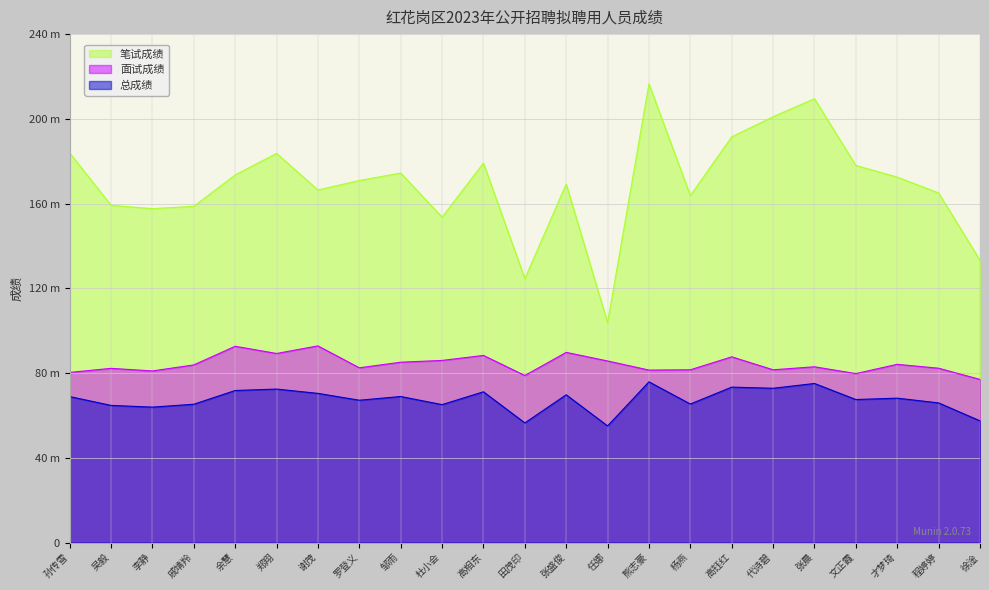

What is the difference between the second highest and second lowest values in the 面试成绩 series?

13.8